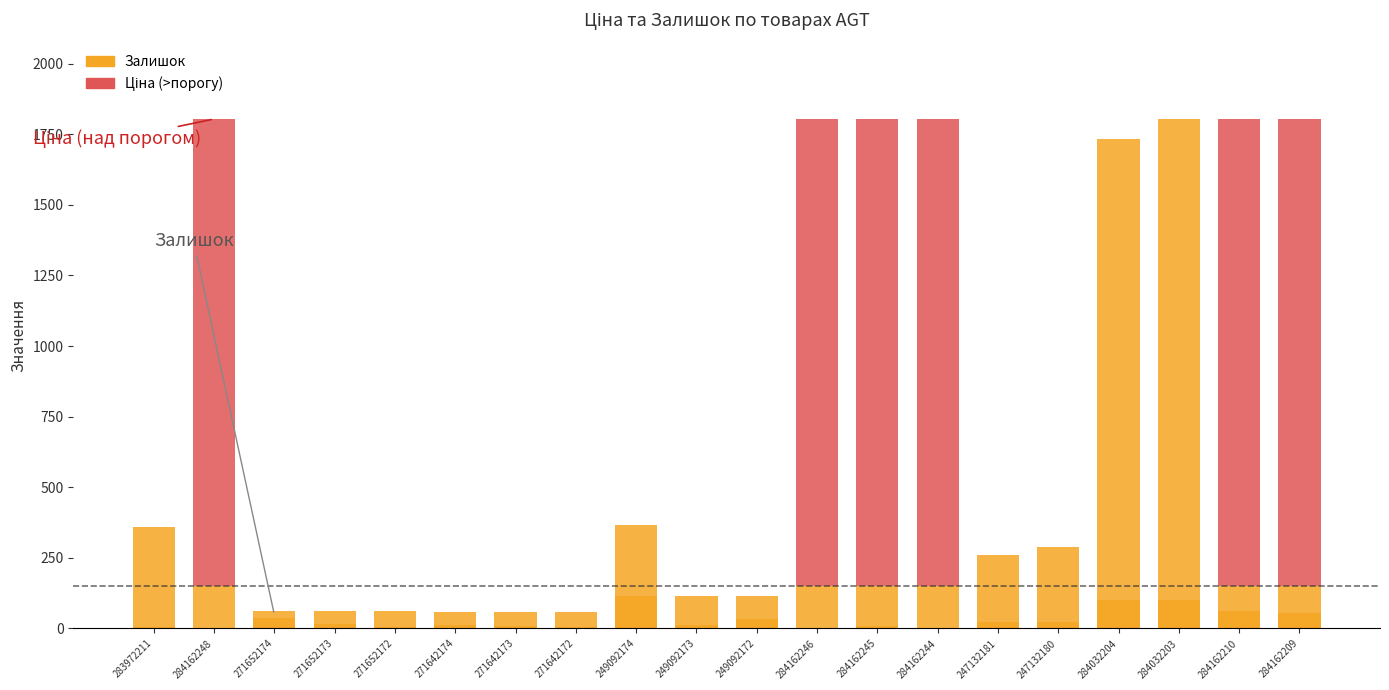

What is the difference between the maximum and minimum values in the Залишок series?

1804